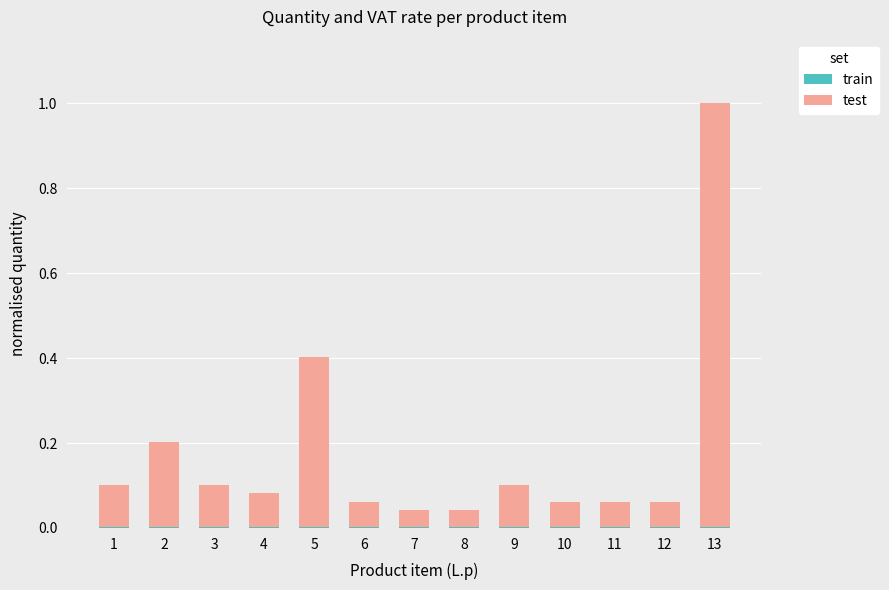

Rank the categories by train value from lowest to highest.

1, 2, 3, 4, 5, 6, 7, 8, 9, 10, 11, 12, 13